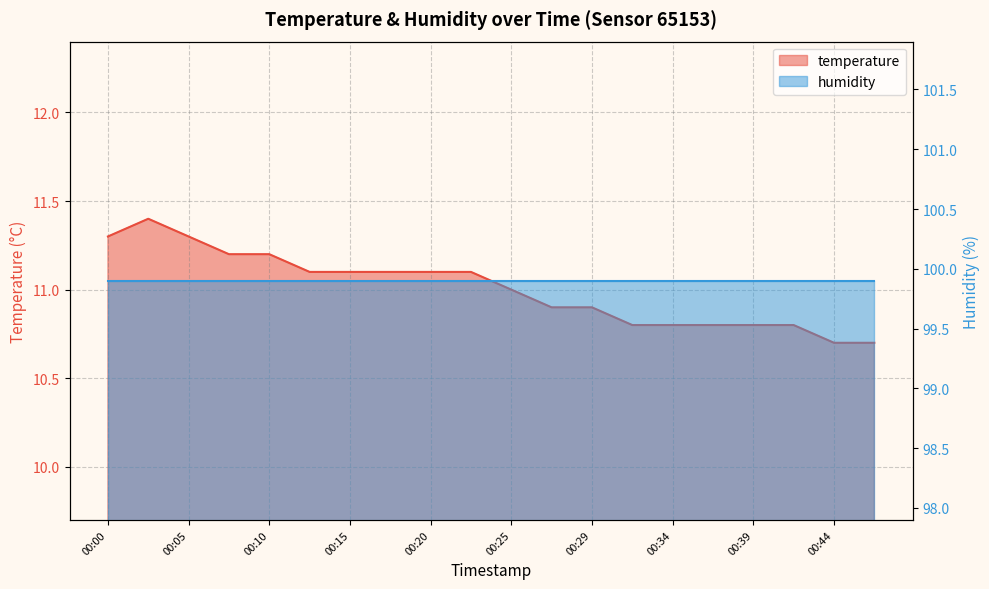

List the labels in order of value, largest first.

00:02, 00:00, 00:05, 00:07, 00:10, 00:12, 00:15, 00:17, 00:20, 00:22, 00:25, 00:27, 00:29, 00:32, 00:34, 00:37, 00:39, 00:42, 00:44, 00:46